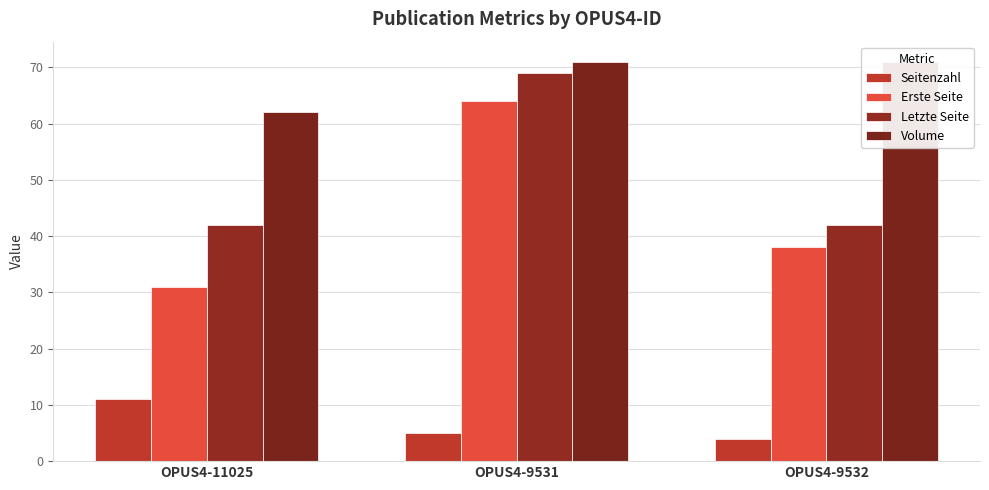

What is the approximate value of Volume at OPUS4-9531?

71